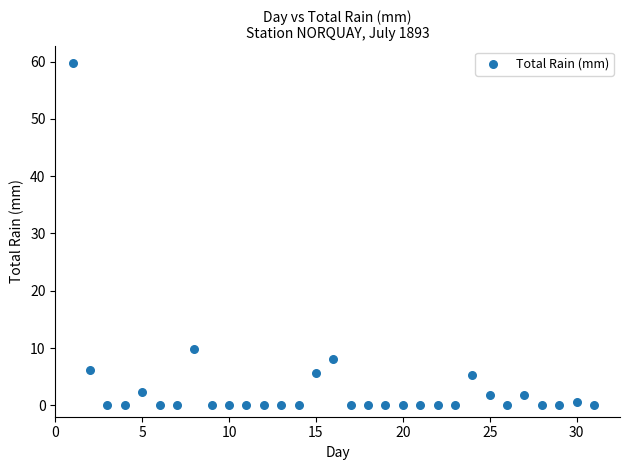

What is the range of Y values (max minus min)?

59.7